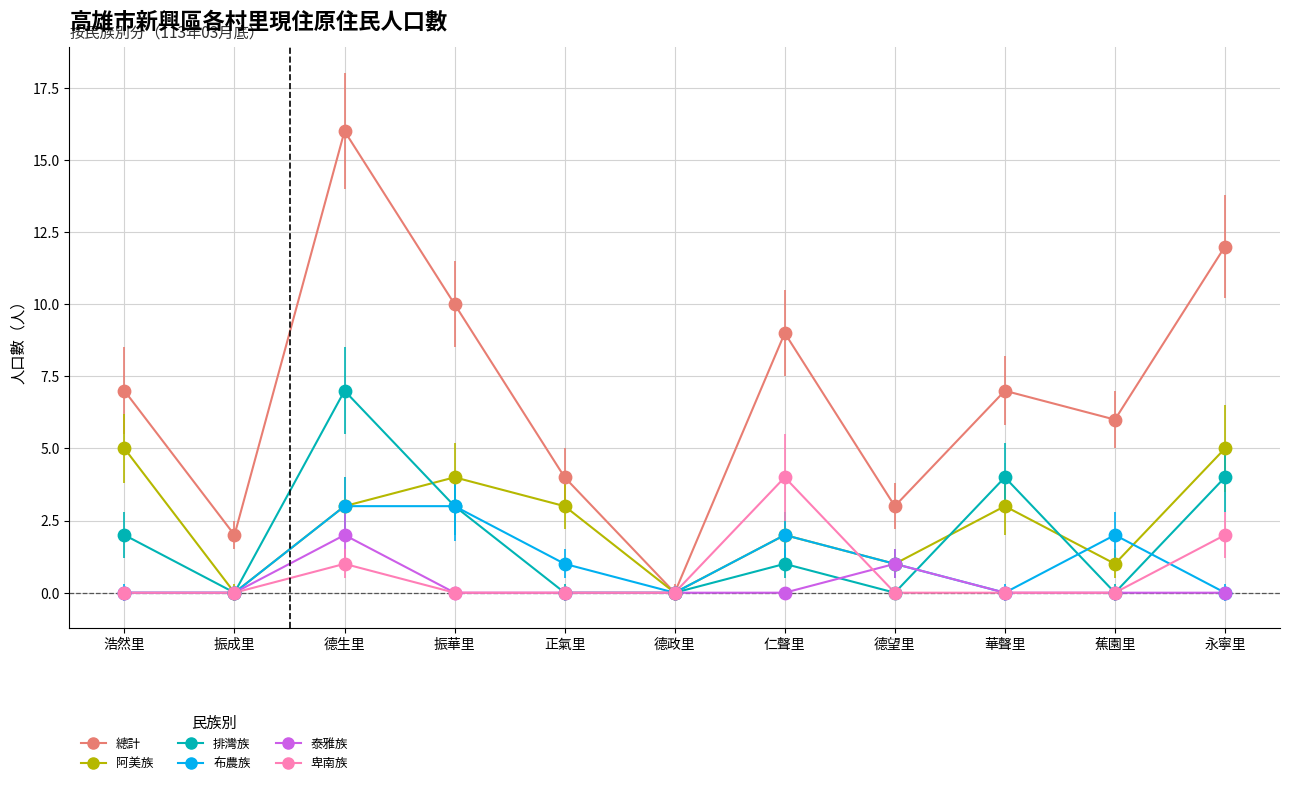

What is the difference between the highest and lowest values at 蕉園里?

6